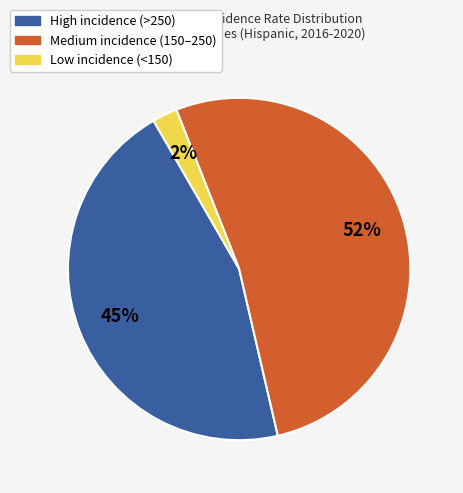

Is there any slice that represents more than half of the pie?

Yes